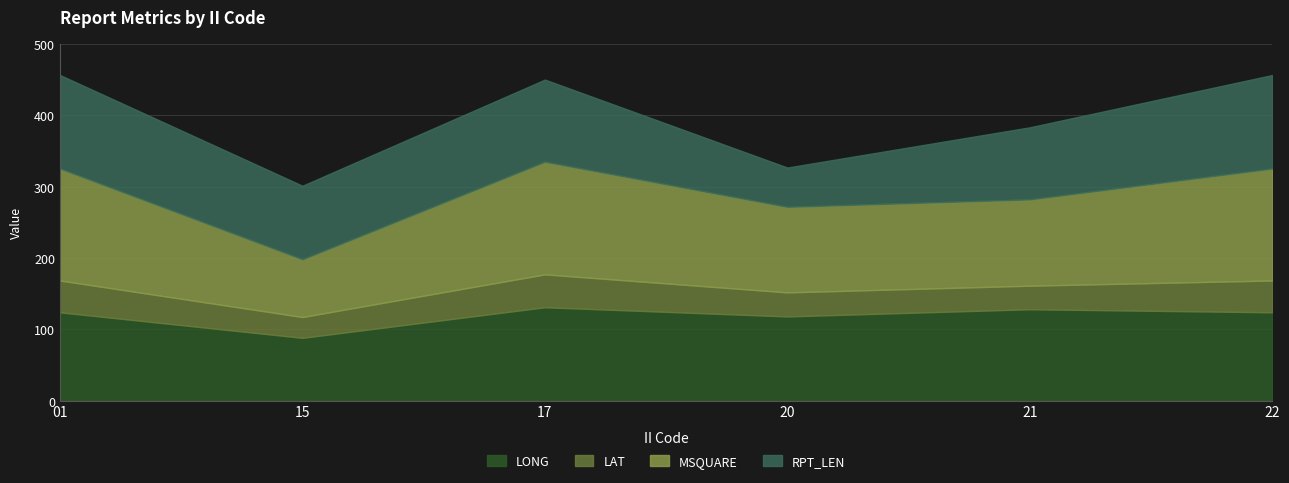

Where is the first local maximum for RPT_LEN?

17